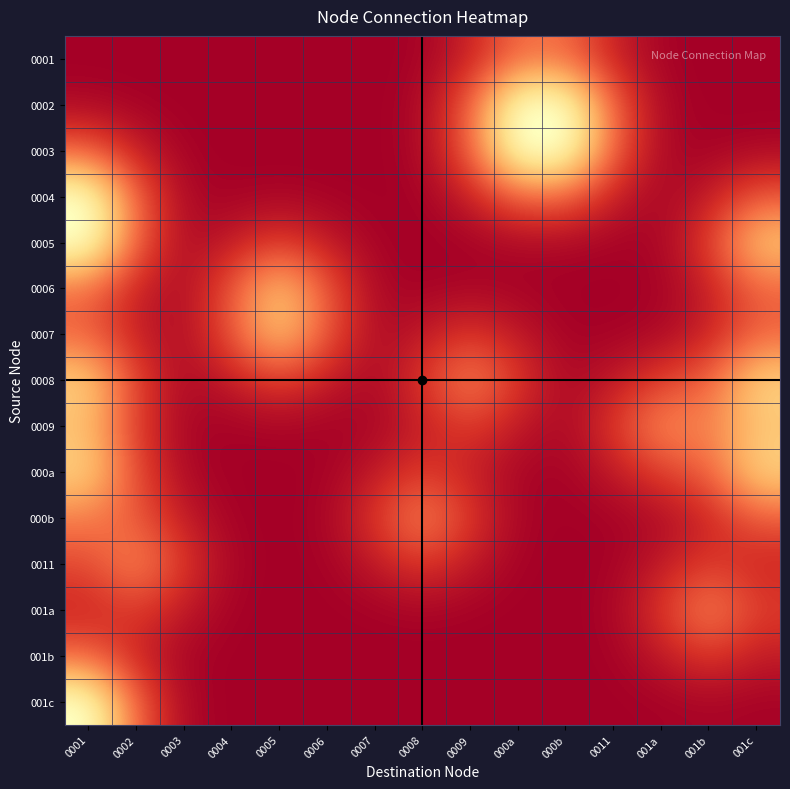

Rank the series by their maximum value, from highest to lowest.

0002, 0005, 001c, 0003, 0004, 000a, 0008, 0006, 0007, 0009, 0011, 001a, 000b, 0001, 001b